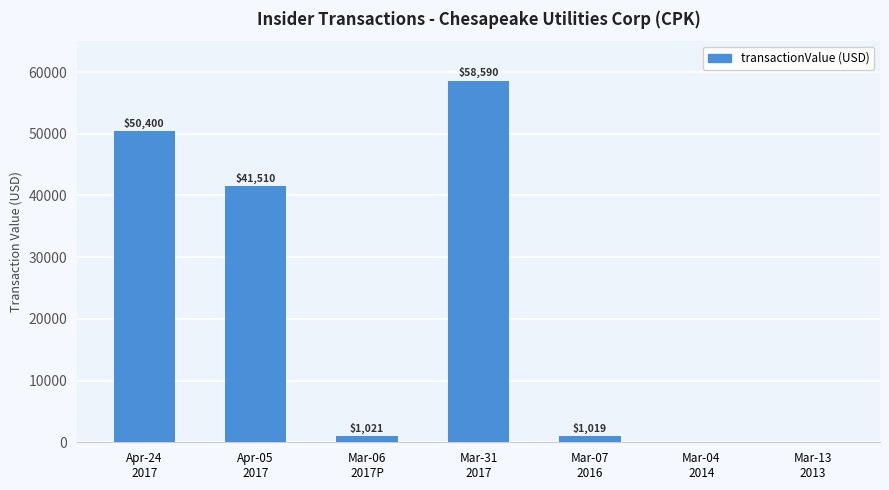

What is the approximate value at Apr-24
2017?

50400